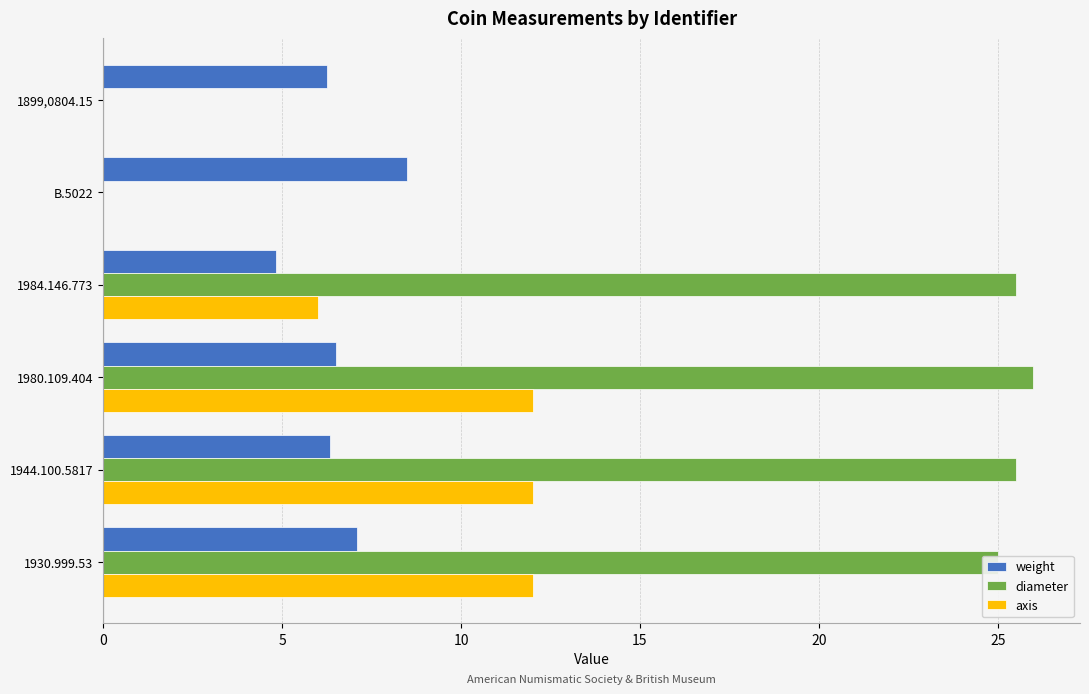

Is the value of diameter at 1980.109.404 greater than the value of axis at 1944.100.5817?

Yes